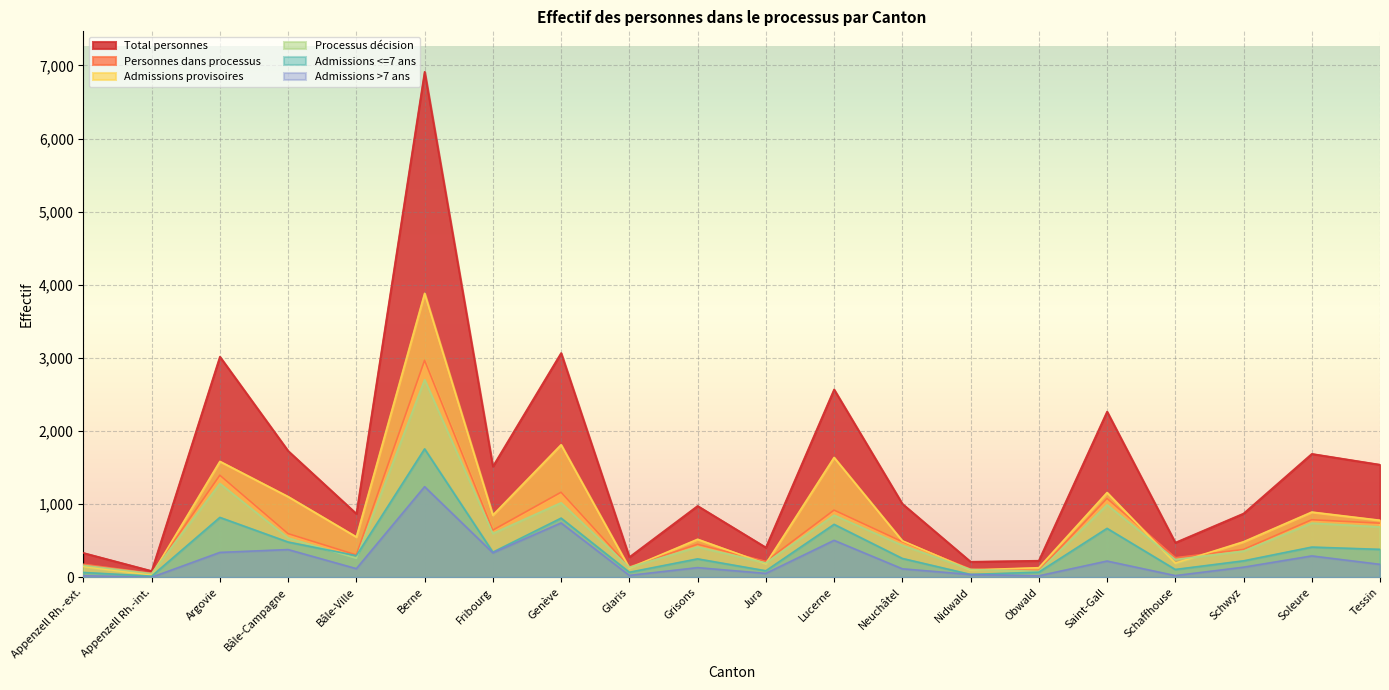

True or false: Personnes dans processus and Admissions >7 ans cross at least once.

False